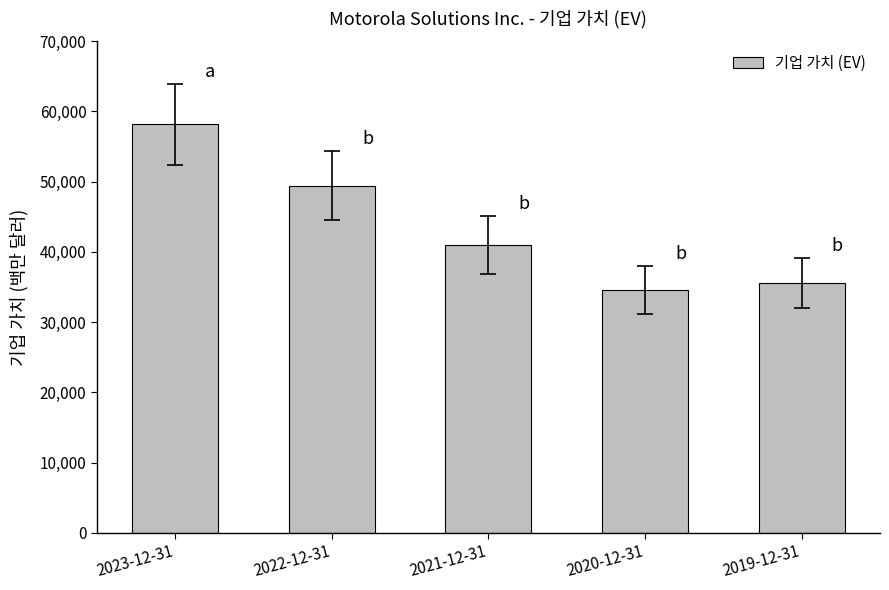

Rank the categories by value from lowest to highest.

2020-12-31, 2019-12-31, 2021-12-31, 2022-12-31, 2023-12-31